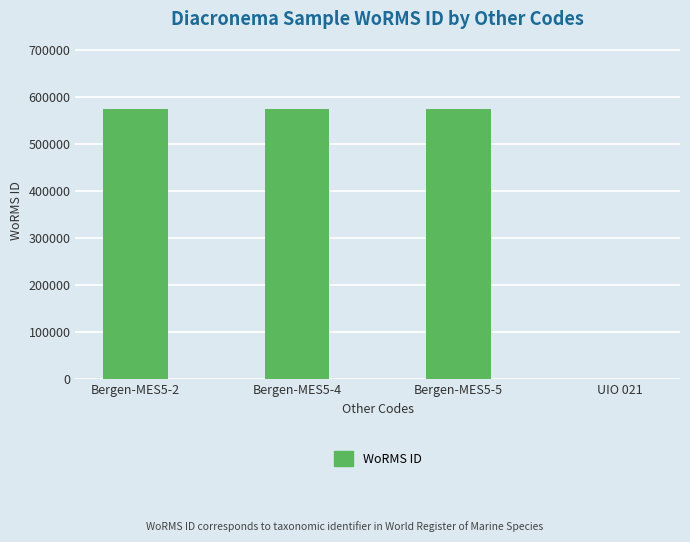

What is the greatest value displayed?

573853